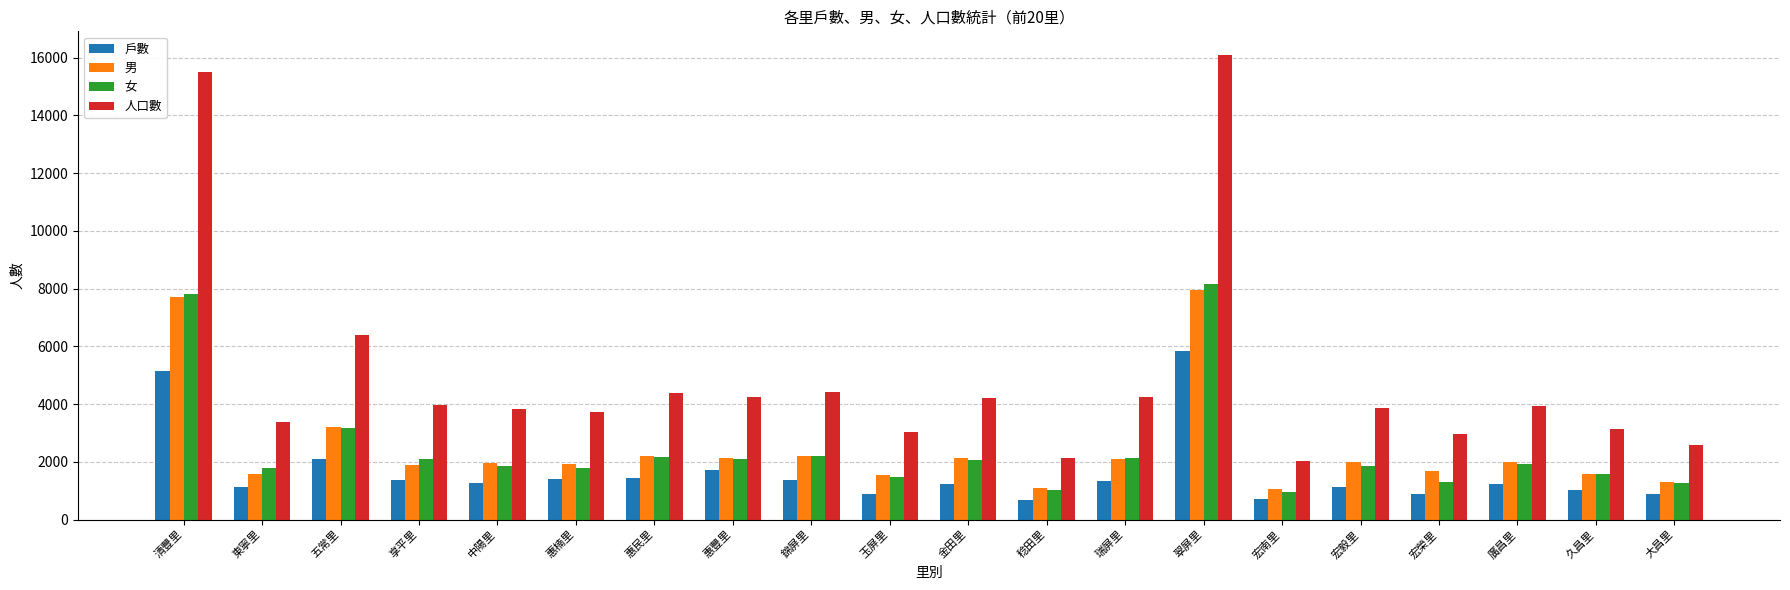

The 女 series shows 2965 at 瑞屏里. True or false?

False